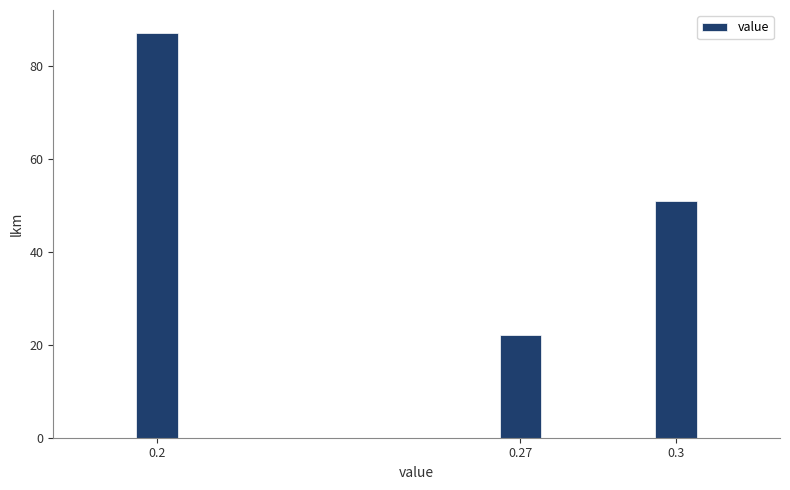

Reading left to right, extract all data points from this chart.

87	22	51